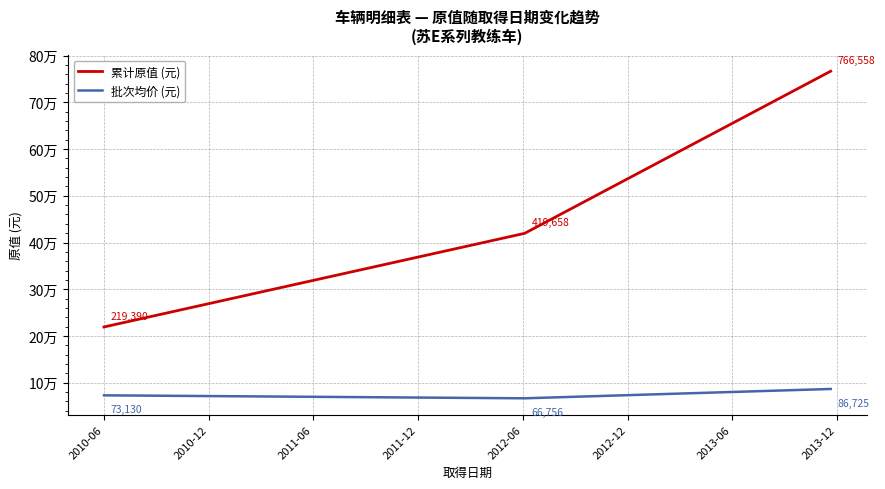

Does the chart have visible grid lines?

Yes